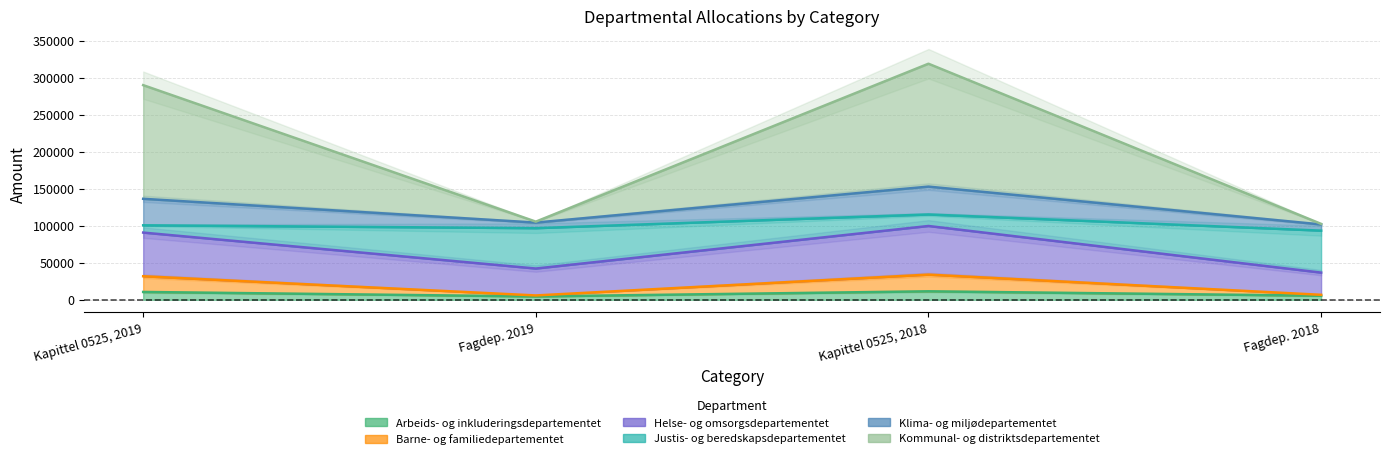

At which category is the sum across all series the highest?

Kapittel 0525, 2018